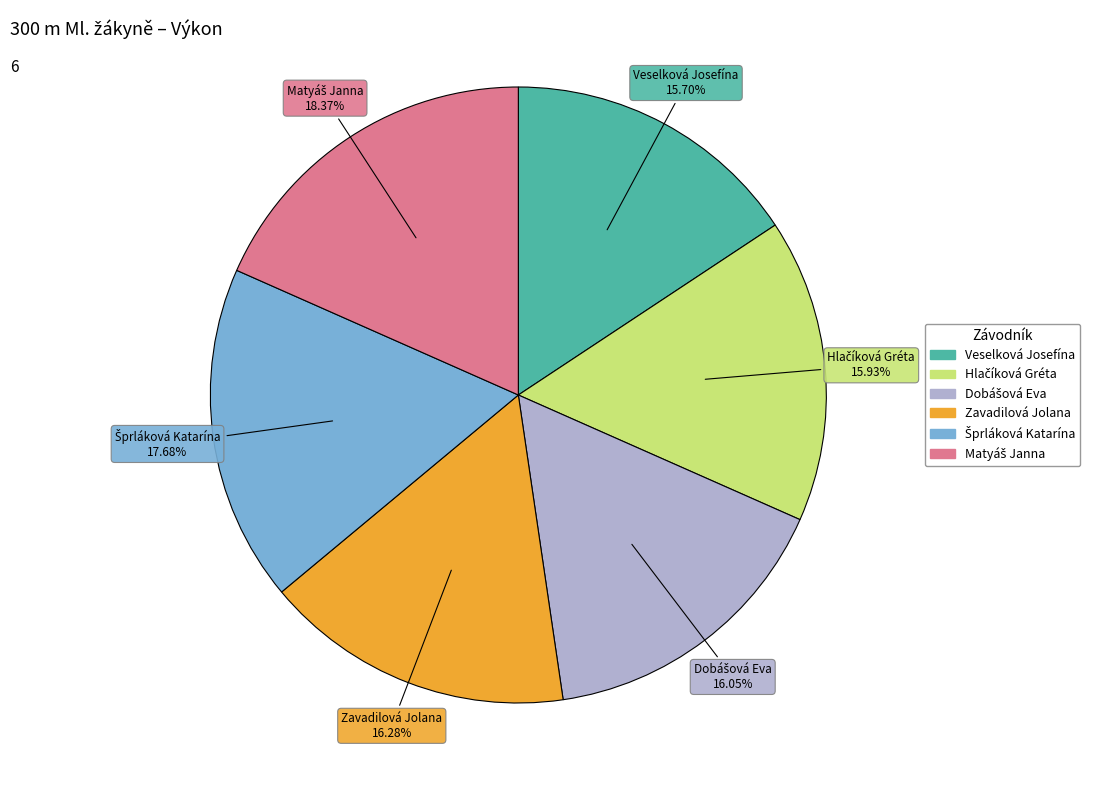

Which has a higher value, Zavadilová Jolana or Veselková Josefína?

Zavadilová Jolana